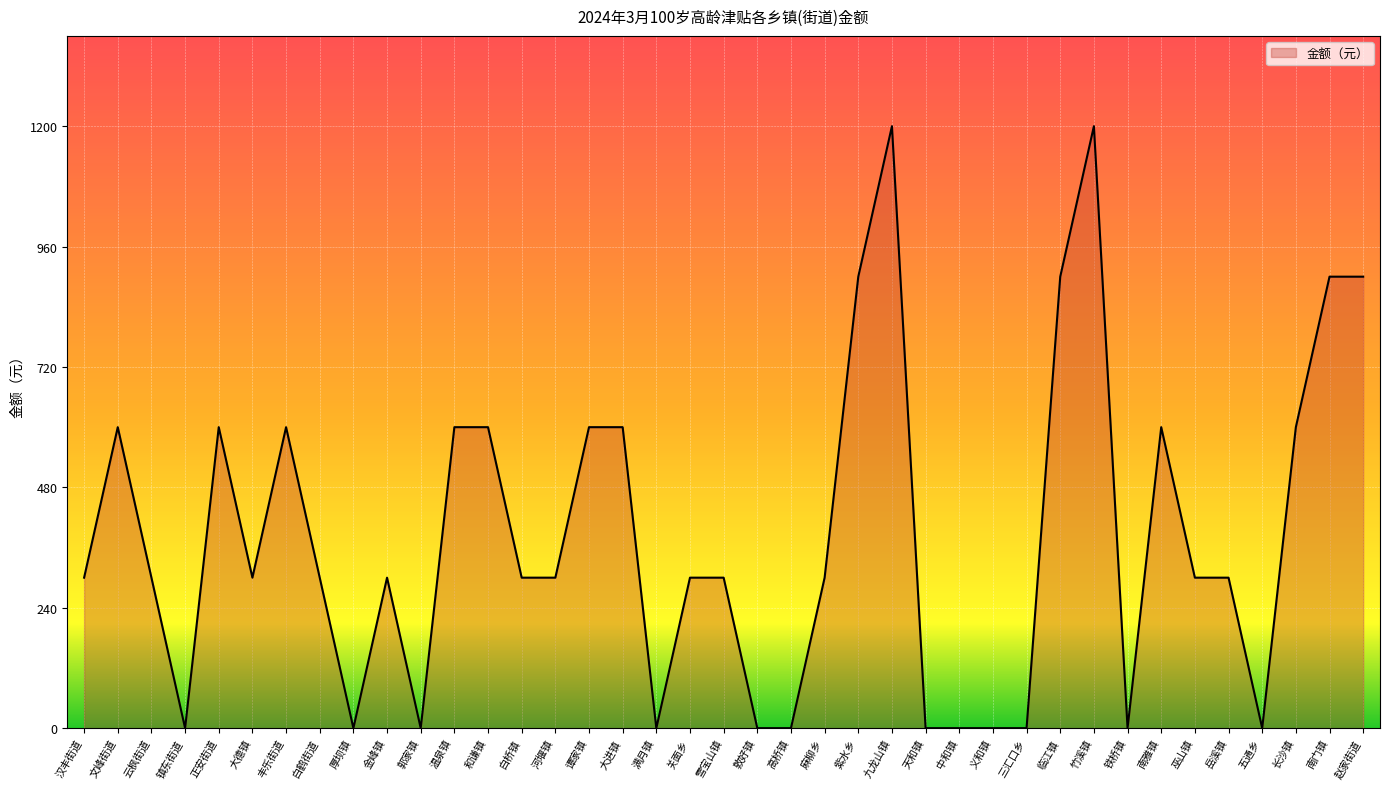

What is the approximate value at 岳溪镇?

300